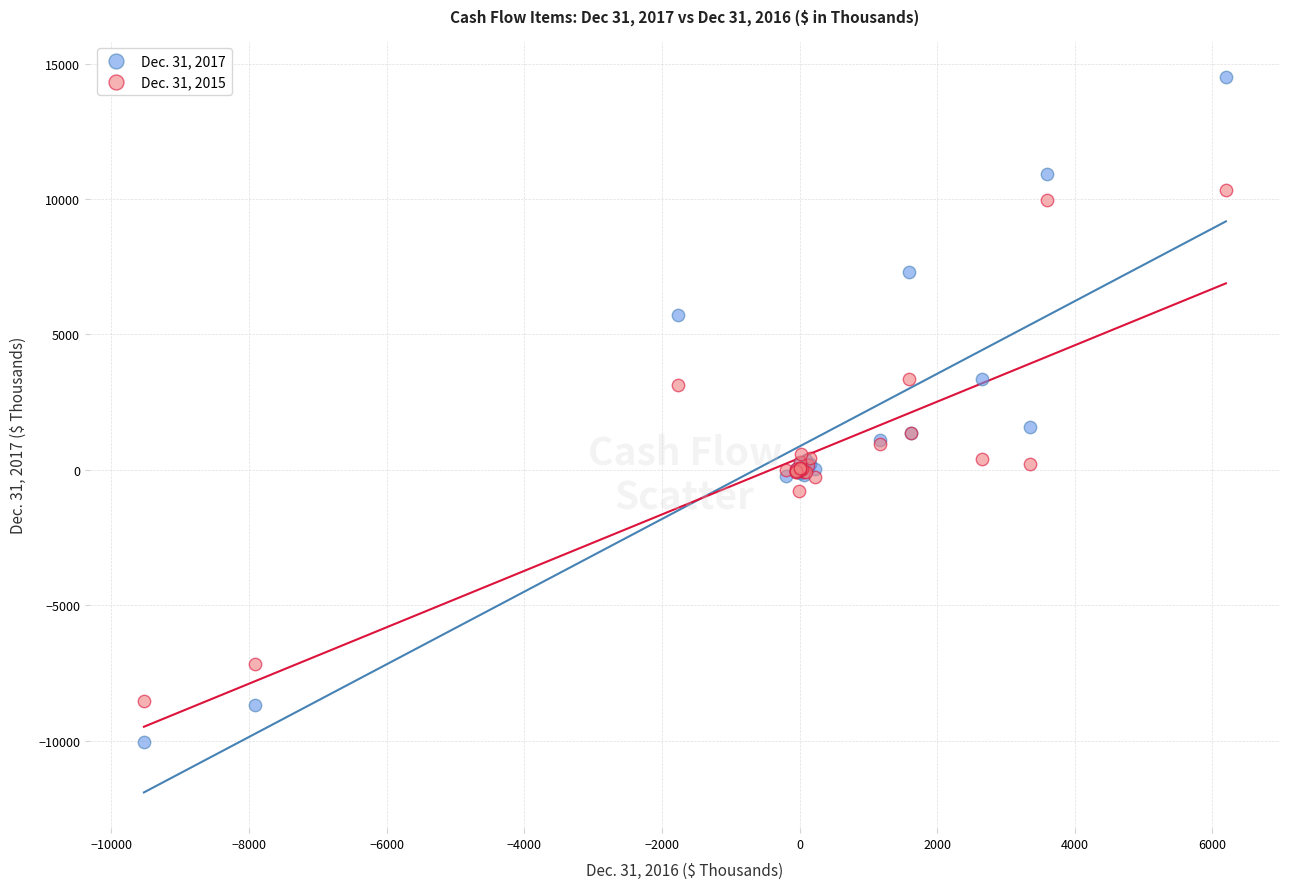

What is the X range (max minus min) for the scatter plot?

15722